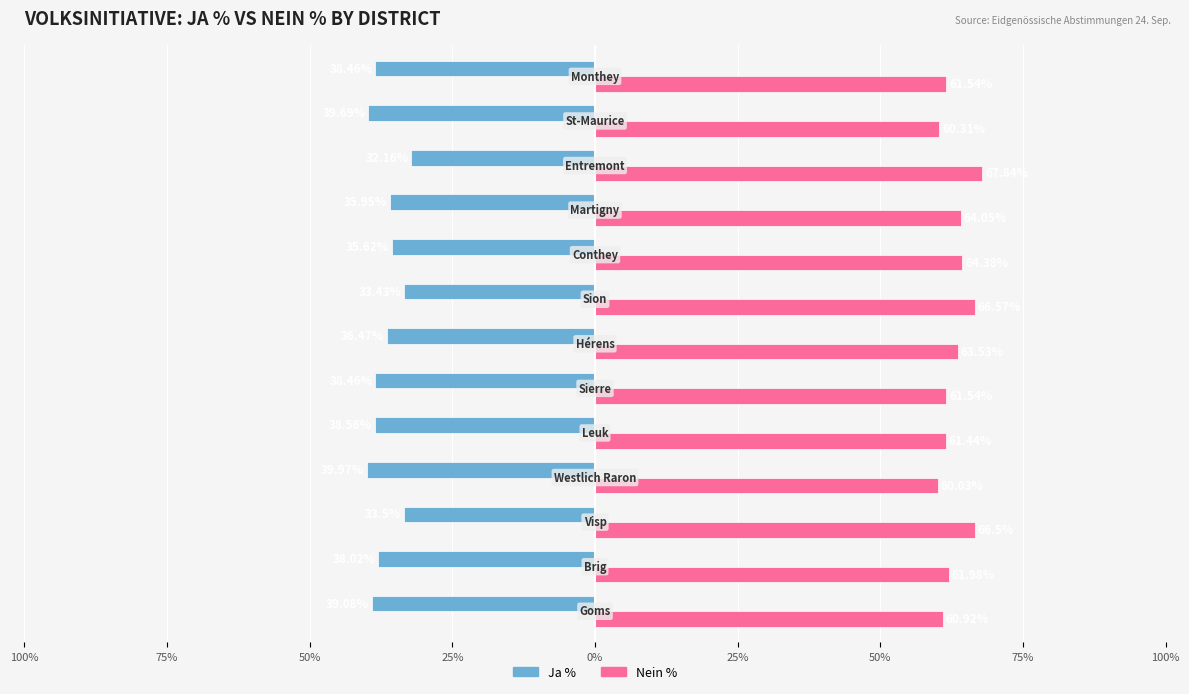

What are all the series names shown in the legend?

Ja %, Nein %